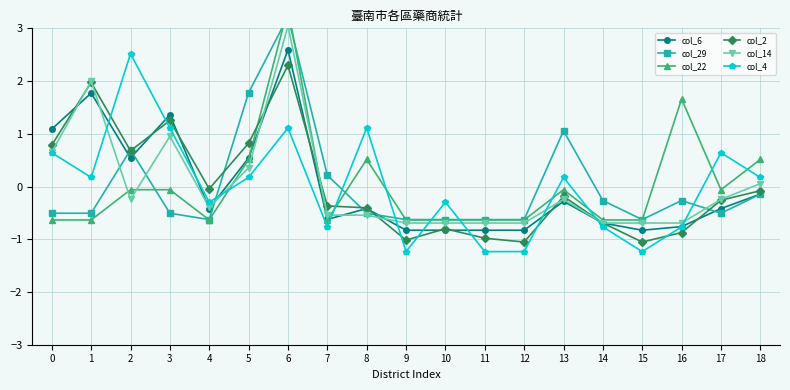

How many lines are shown in the chart?

6